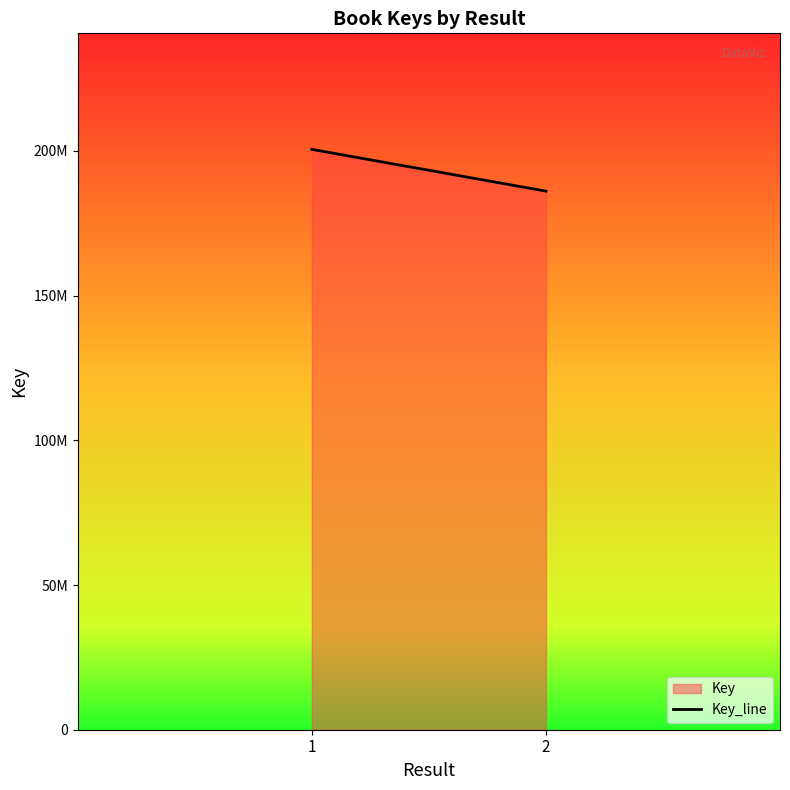

Rank the categories by value from highest to lowest.

1, 2